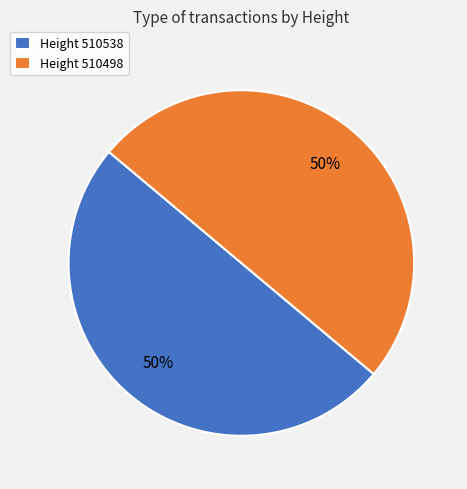

What is the ratio of the value at Height 510498 to the value at Height 510538?

1.0